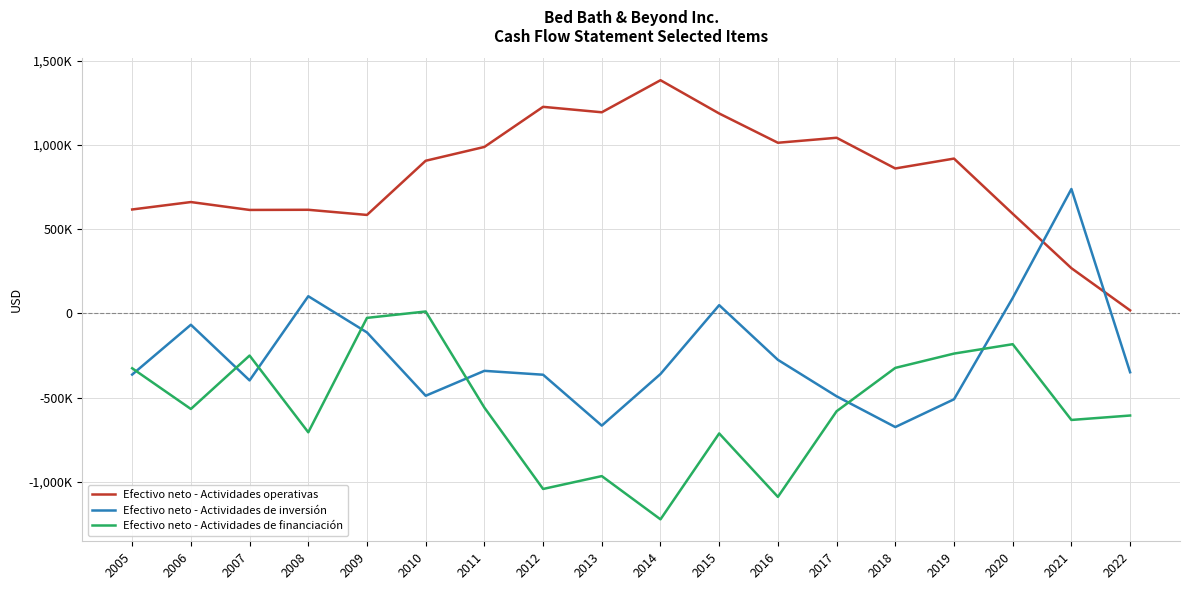

Between 2020 and 2022, which series saw the biggest shift?

Efectivo neto - Actividades operativas